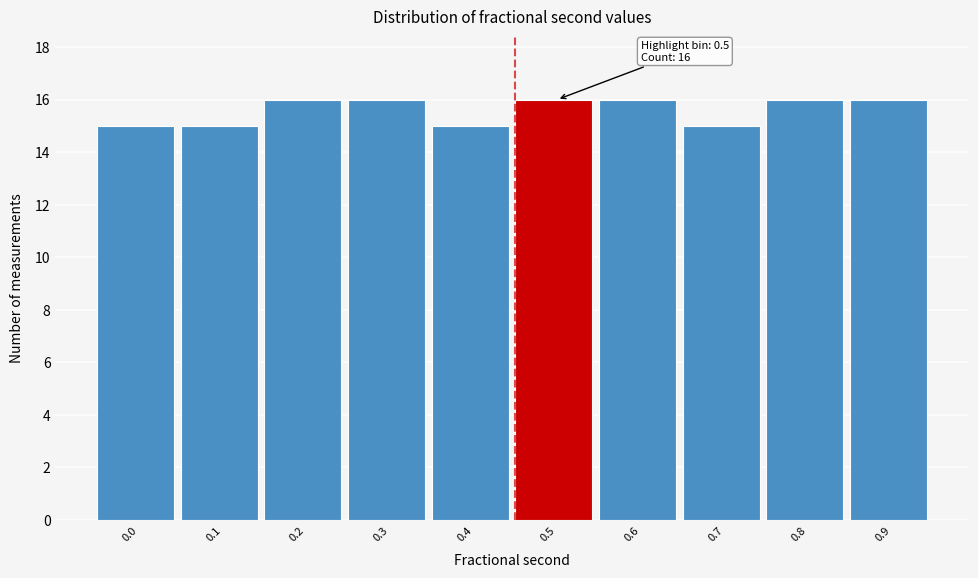

Reading right to left, what are all the values shown in this chart?

0.9=16	0.8=16	0.7=15	0.6=16	0.5=16	0.4=15	0.3=16	0.2=16	0.1=15	0.0=15